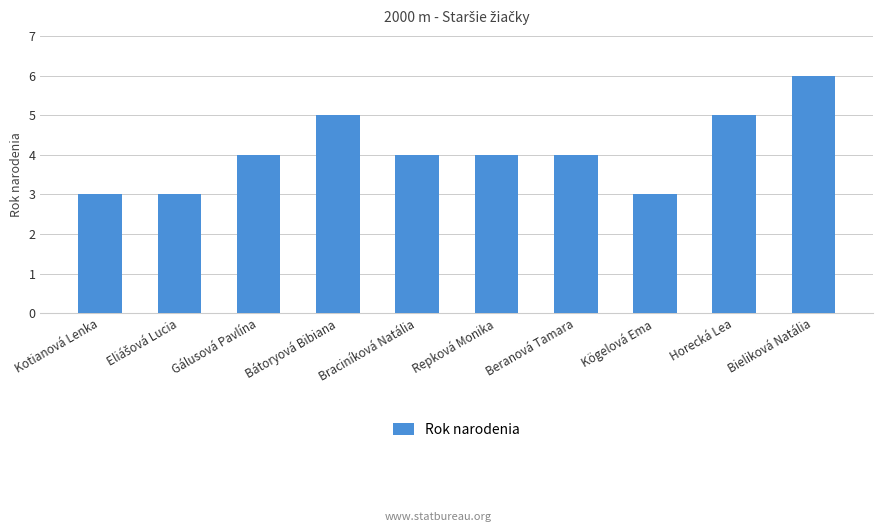

What is the average value?

4